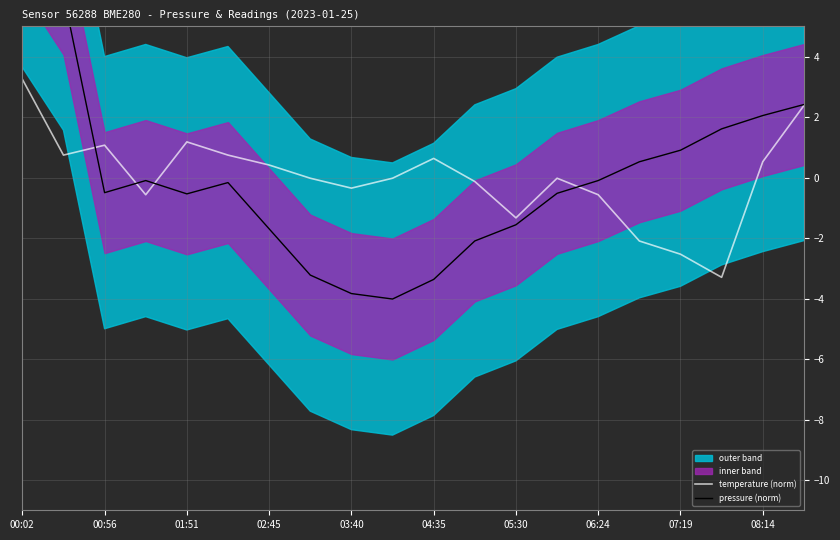

What is the difference between the maximum and minimum values in the temperature (norm) series?

6.6